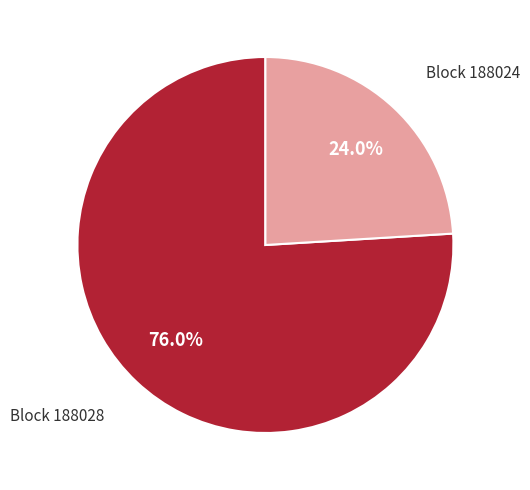

Which slice represents more than half of the pie?

Block 188028